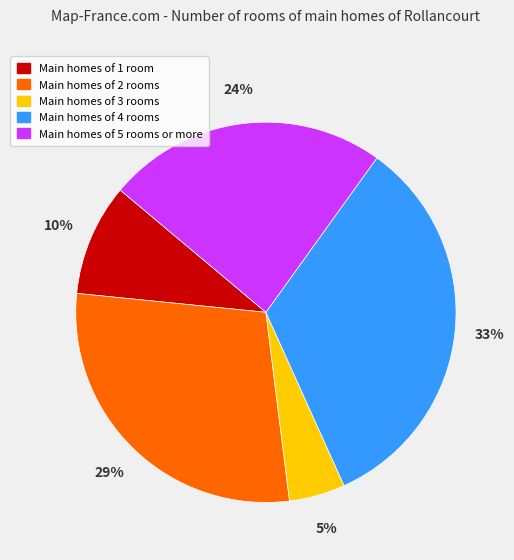

Approximately how many times larger is the value at Main homes of 3 rooms compared to Main homes of 1 room?

0.5